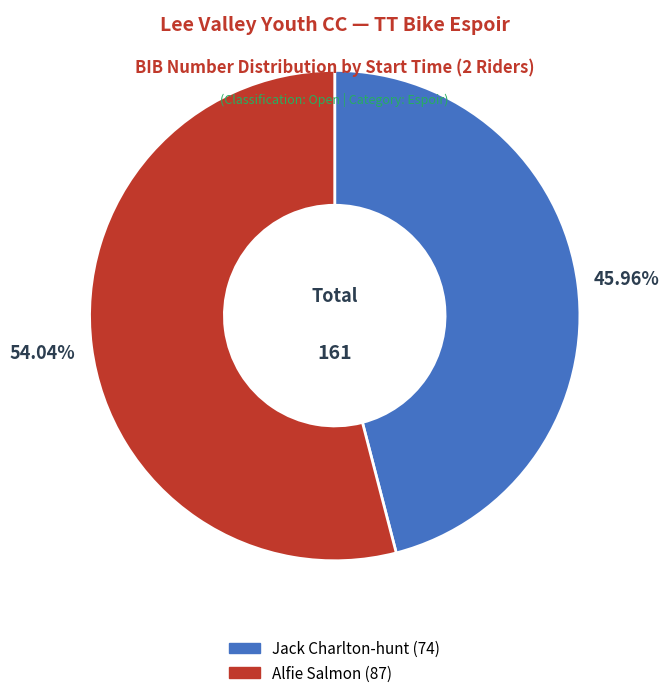

Does any single category account for the majority?

Yes